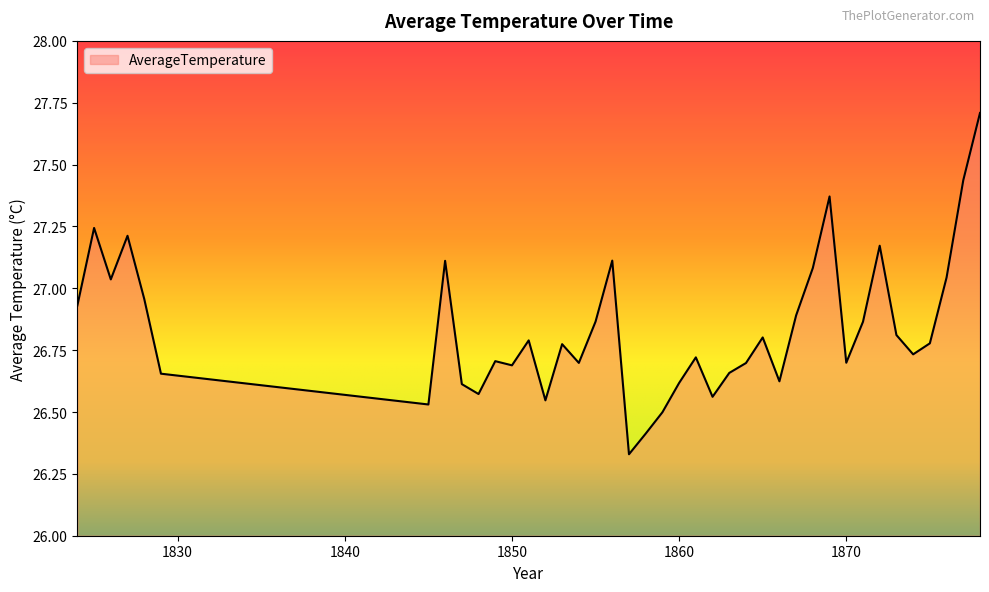

What is the maximum value shown in the chart?

27.7